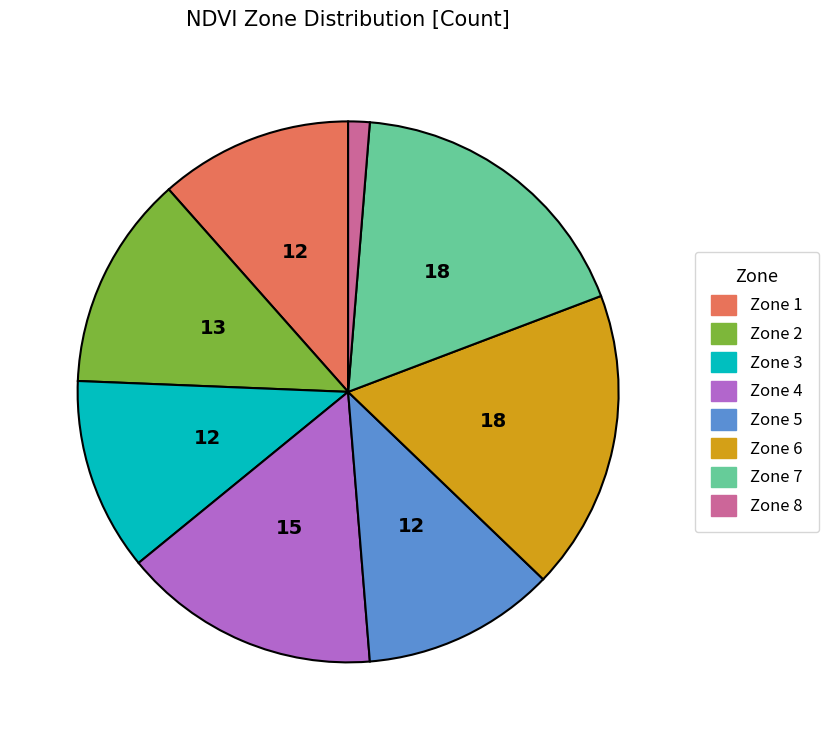

Combined, do Zone 1 and Zone 5 account for over 50%?

No